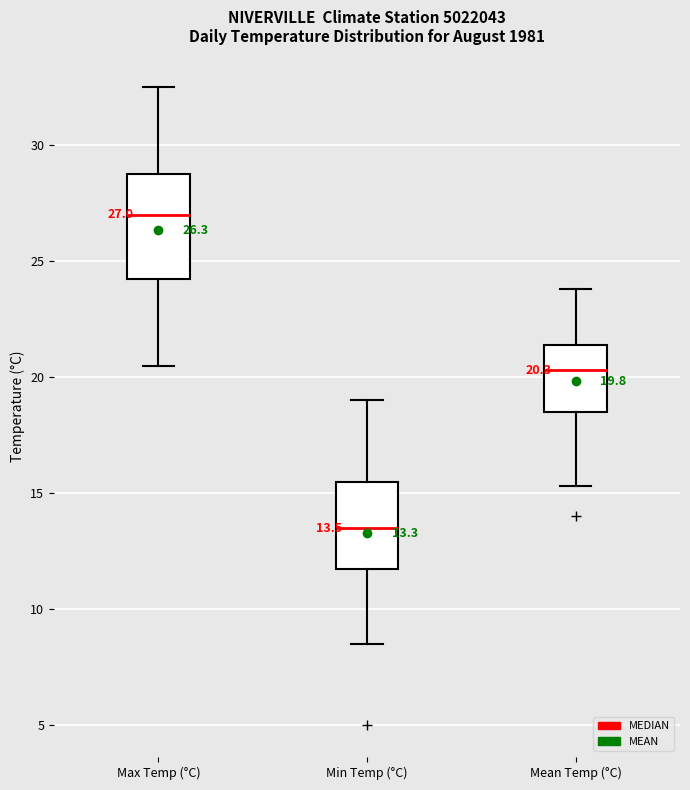

Which box is the tallest, from its lower edge to its upper edge?

Max Temp (°C)